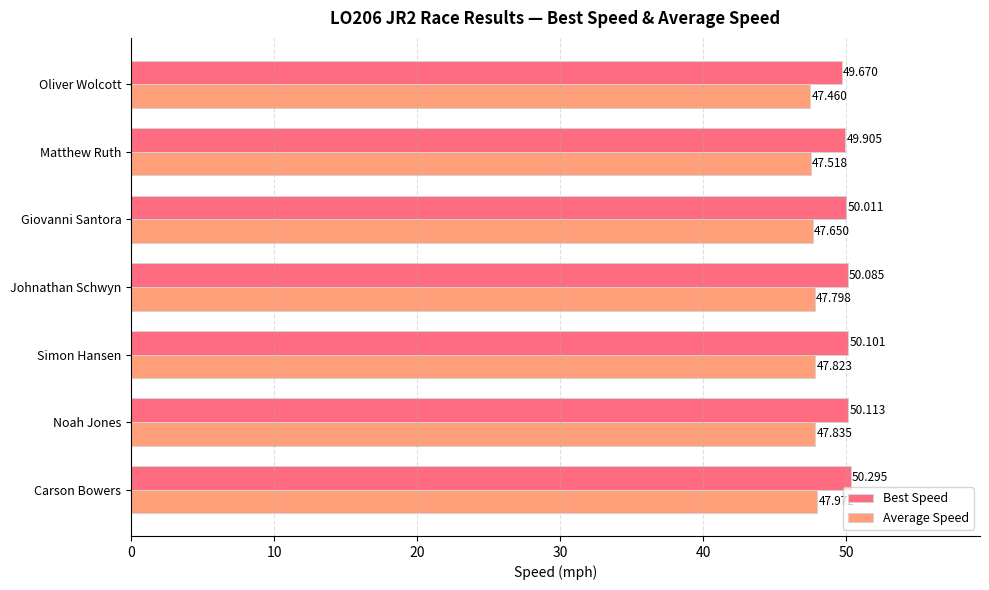

What is the maximum value shown in the chart?

50.3